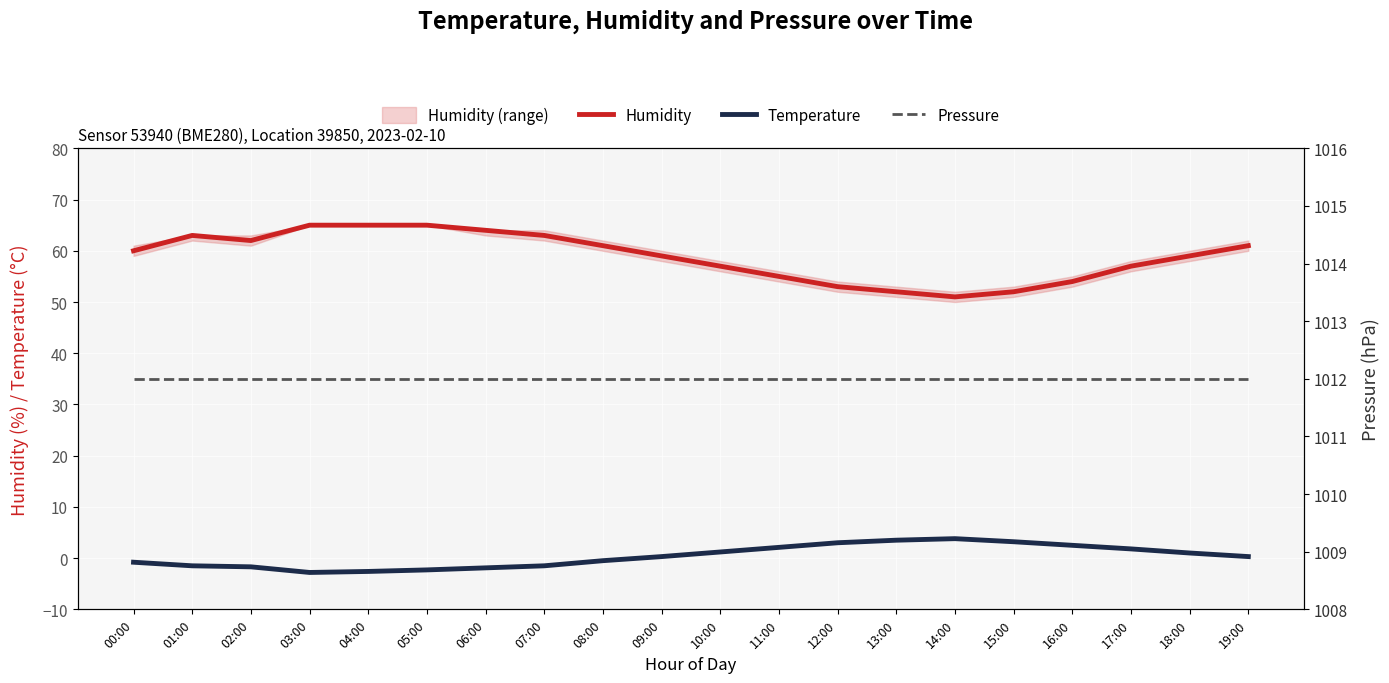

What are all the series names shown in the legend?

Humidity, Temperature, Pressure